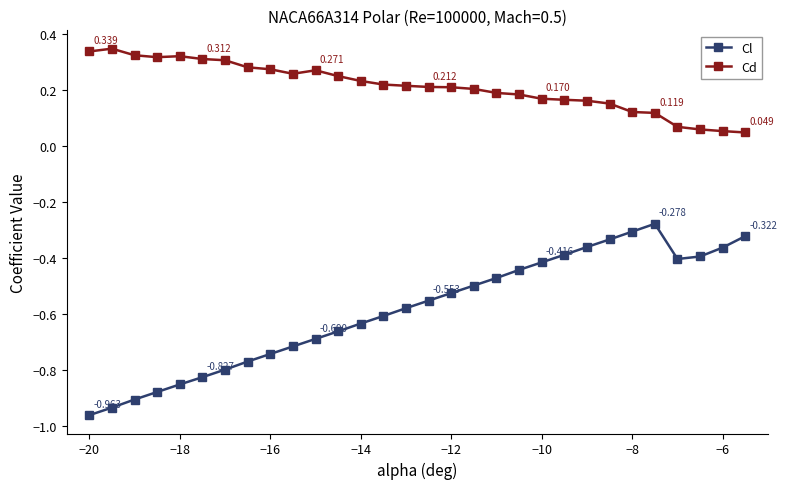

What is the sum of all Cl values?

-17.6